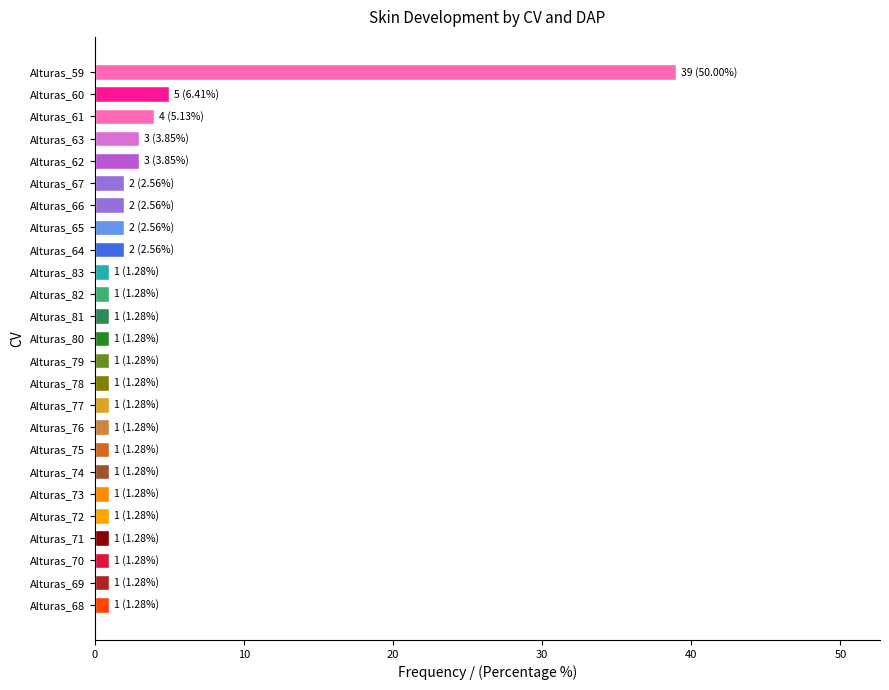

Reading top to bottom, transcribe all the data shown in this chart.

39	5	4	3	3	2	2	2	2	1	1	1	1	1	1	1	1	1	1	1	1	1	1	1	1